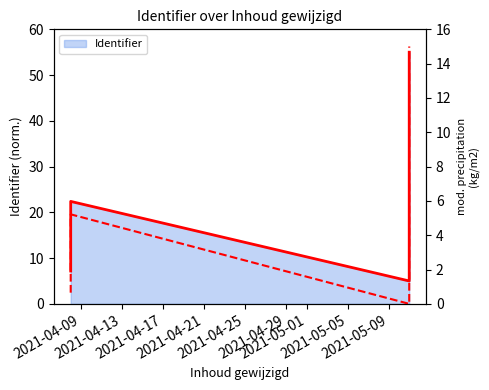

Is it true that the value at 2021-04-29 is 4.5?

False